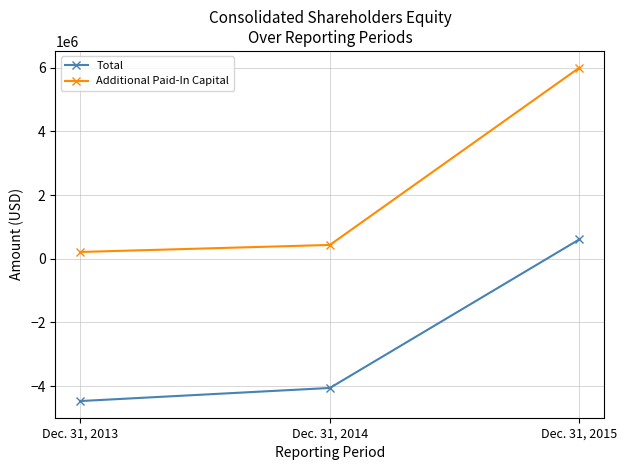

Which series has the largest total across all categories?

Additional Paid-In Capital